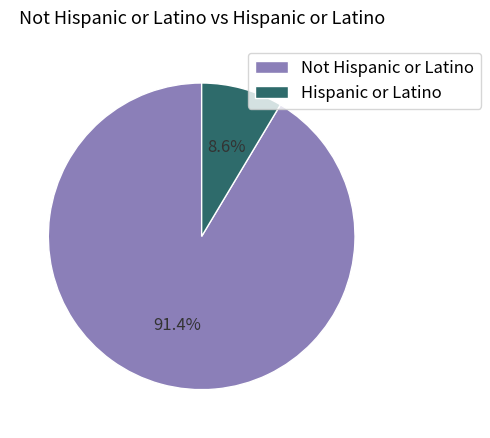

To the nearest percent, what is the difference between the Not Hispanic or Latino and Hispanic or Latino slice percentages?

83%